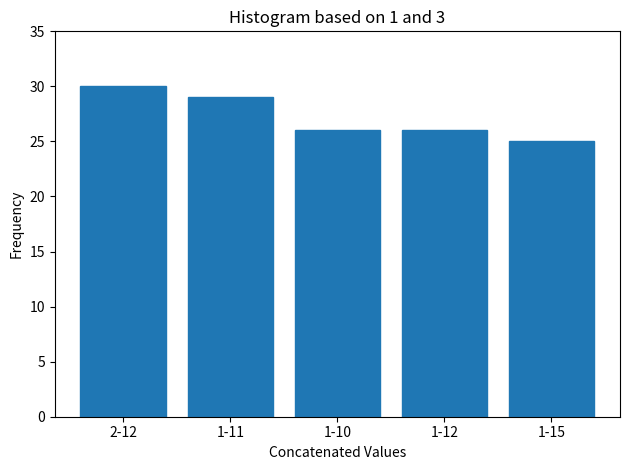

Reading left to right, list all the values displayed in this chart.

2-12=30	1-11=29	1-10=26	1-12=26	1-15=25